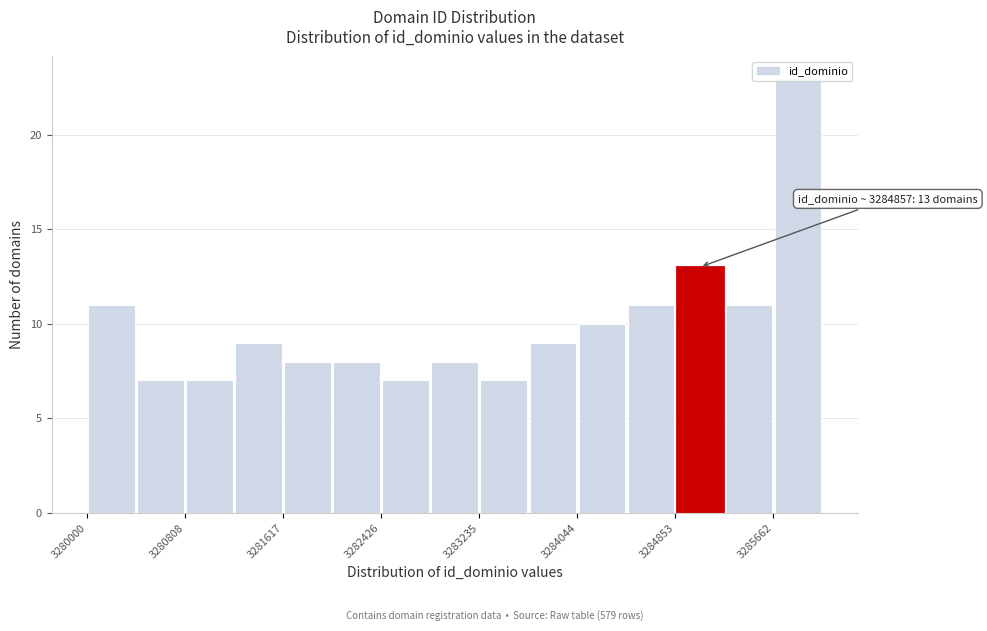

Over which range of the x-axis is the bar tallest?

3285700 to 3286100